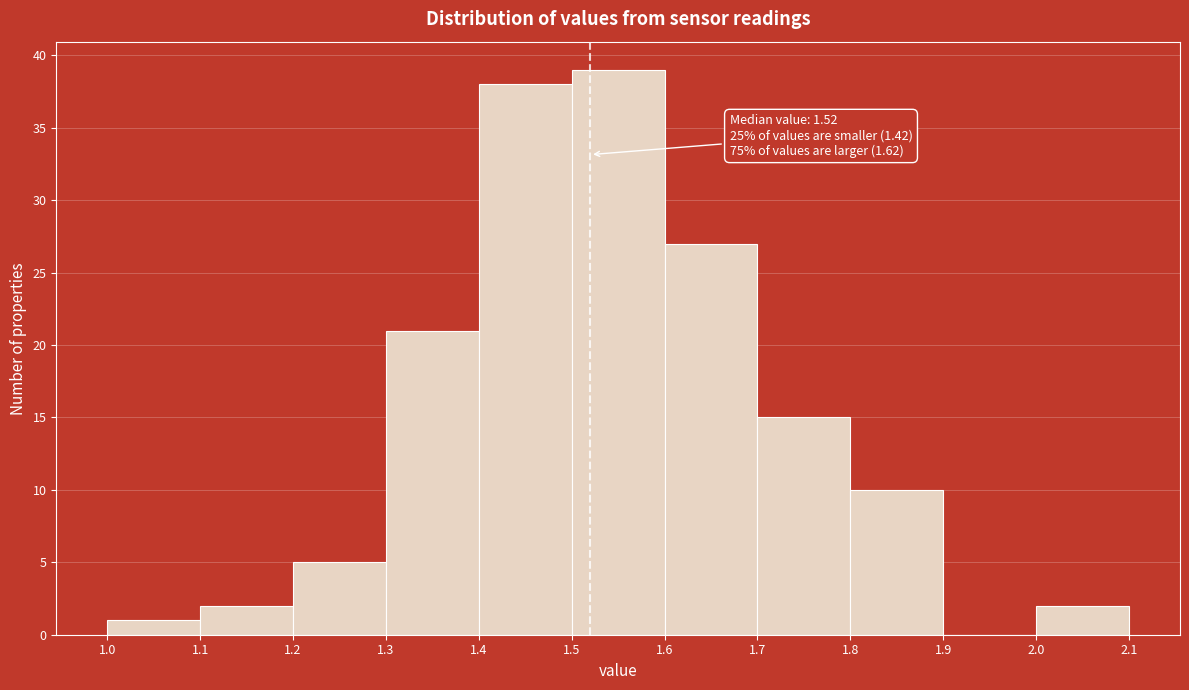

Over which range of the x-axis is the bar tallest?

1.5 to 1.6